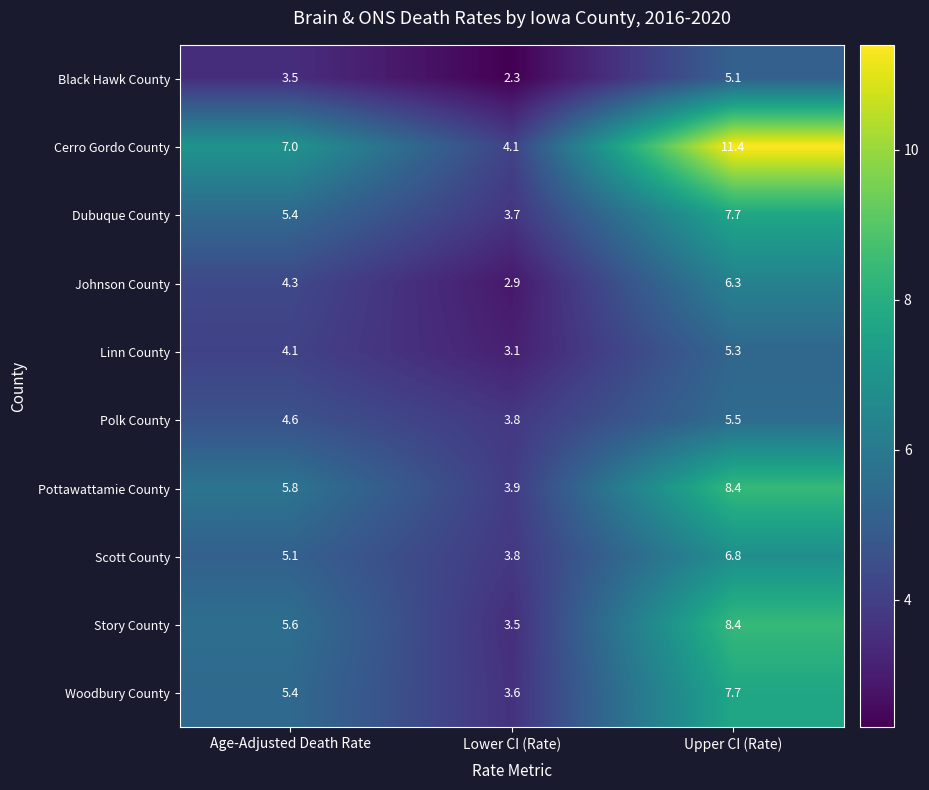

What is the average value of the Polk County series?

4.6